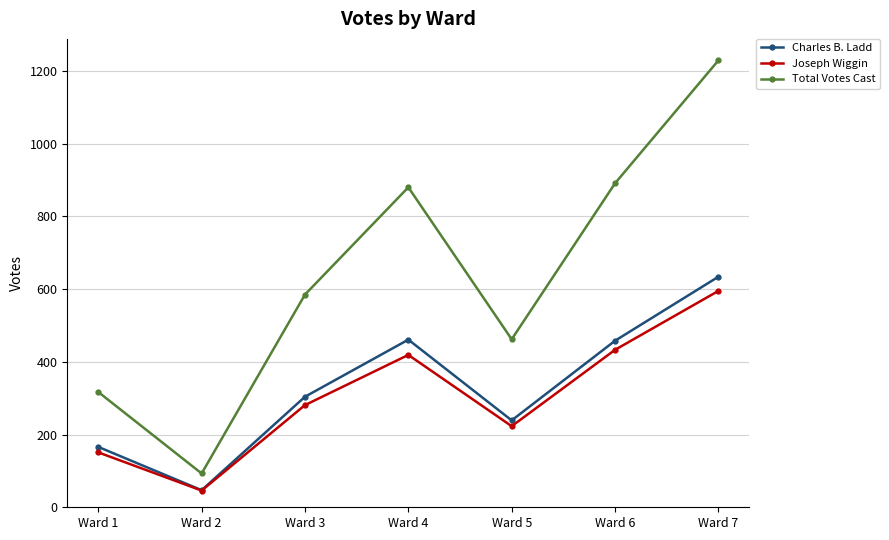

The value of Charles B. Ladd at Ward 5 is 400. True or false?

False